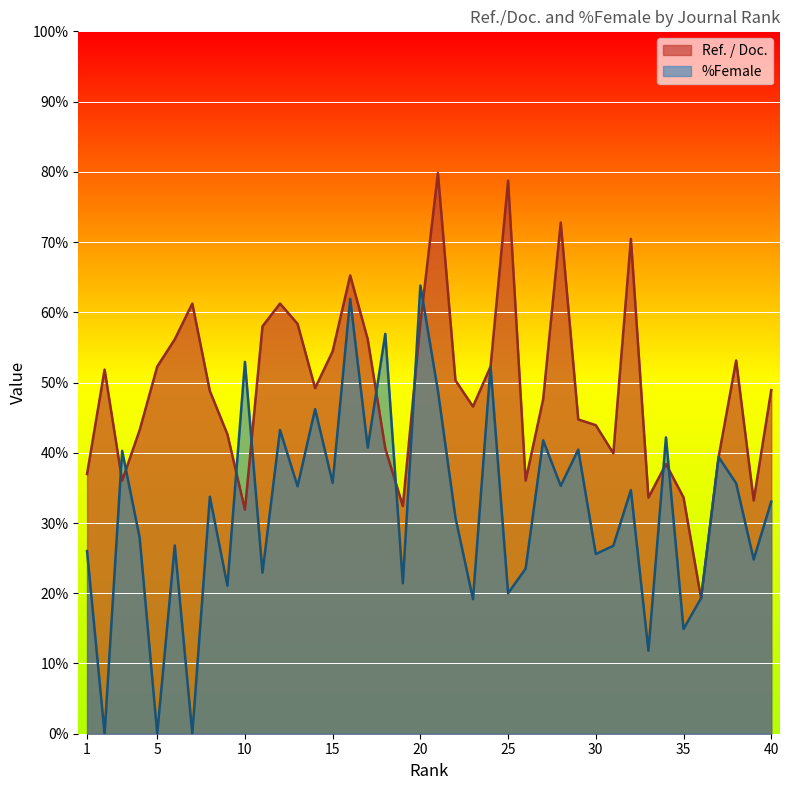

What is the average value of the Ref. / Doc. series?

49.0